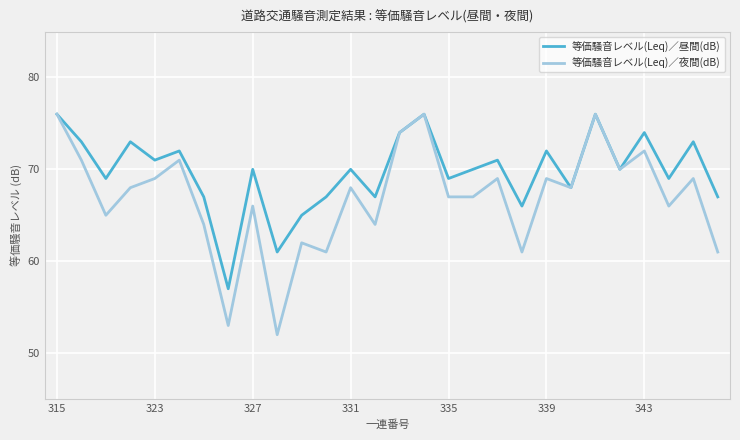

What is the greatest value displayed?

76